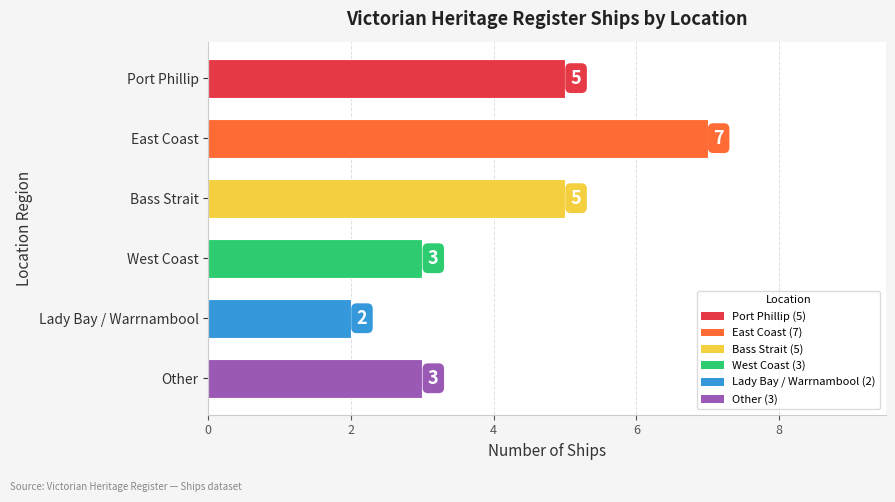

What is the difference between the maximum and second lowest values?

4